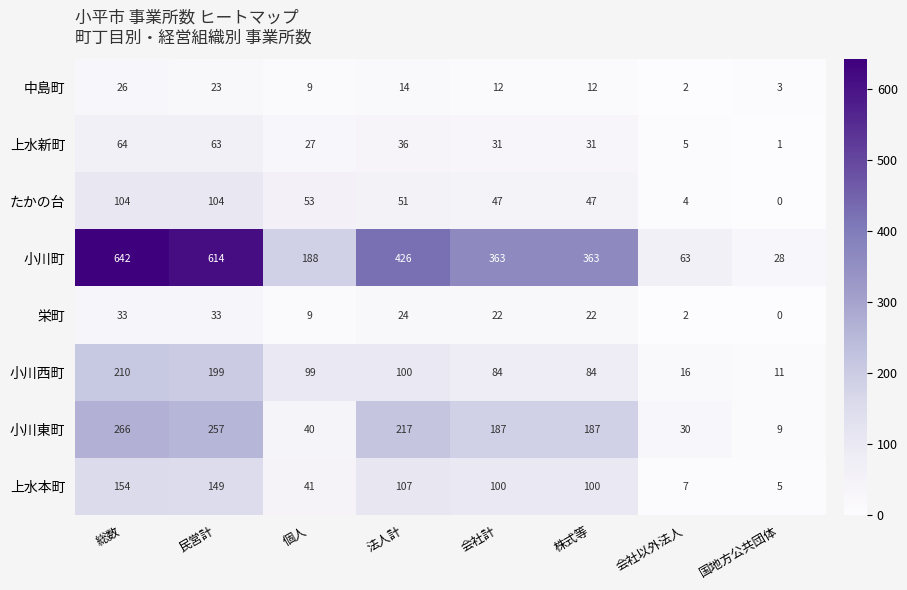

How many categories are shown in the chart?

8